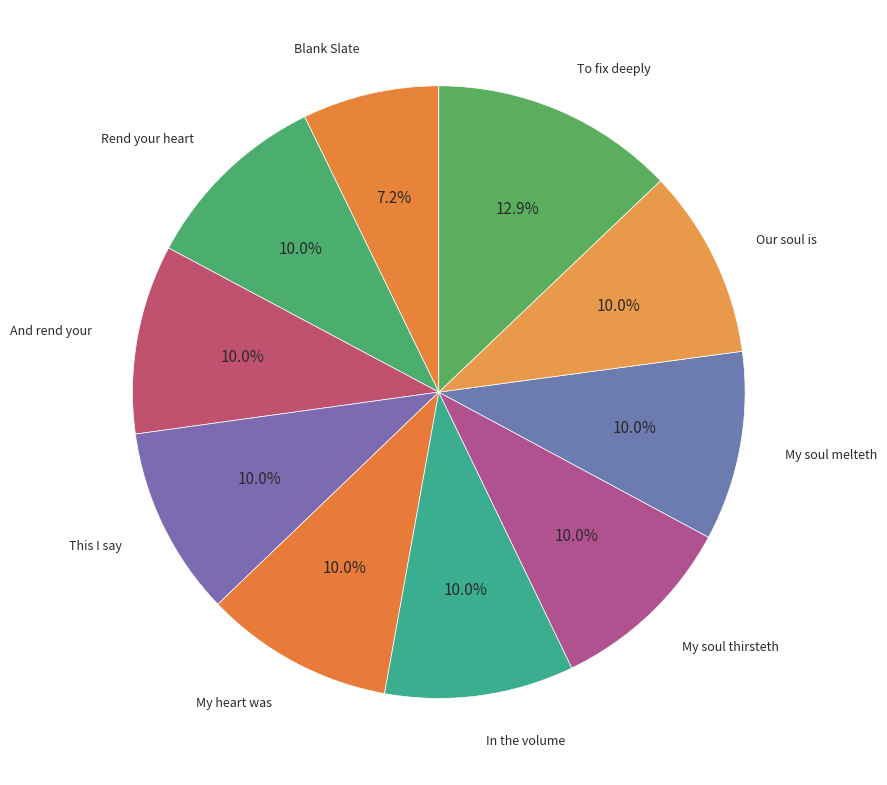

Approximately how many times larger is the value at Our soul is compared to To fix deeply?

0.8